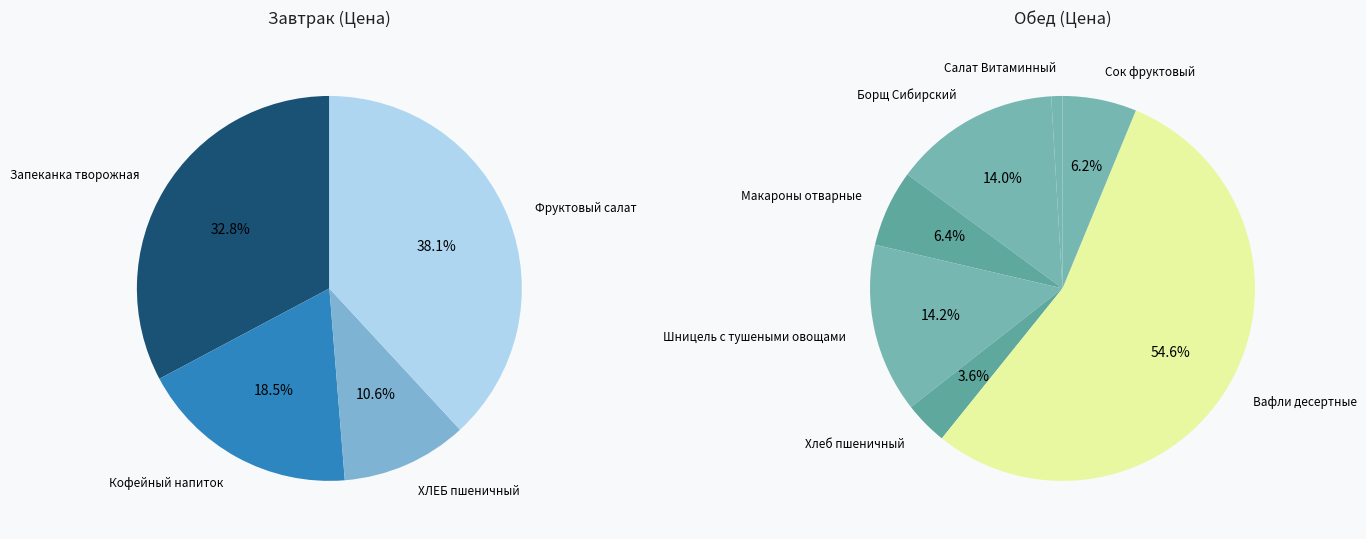

What is the change in value from ХЛЕБ пшеничный to Борщ Сибирский?

+14.9